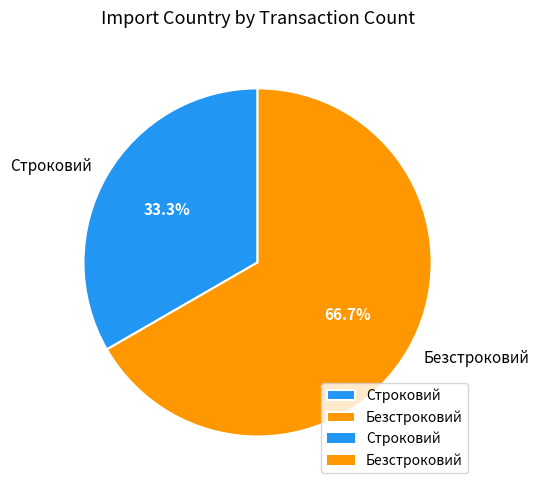

Between Безстроковий and Строковий, which is larger?

Безстроковий